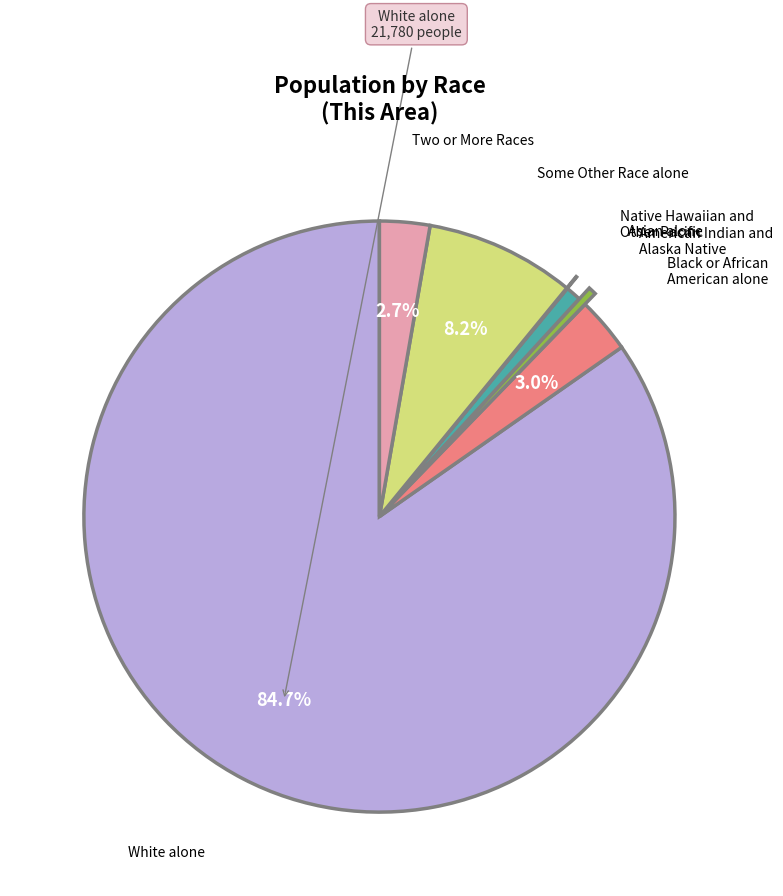

Does any single category account for the majority?

Yes